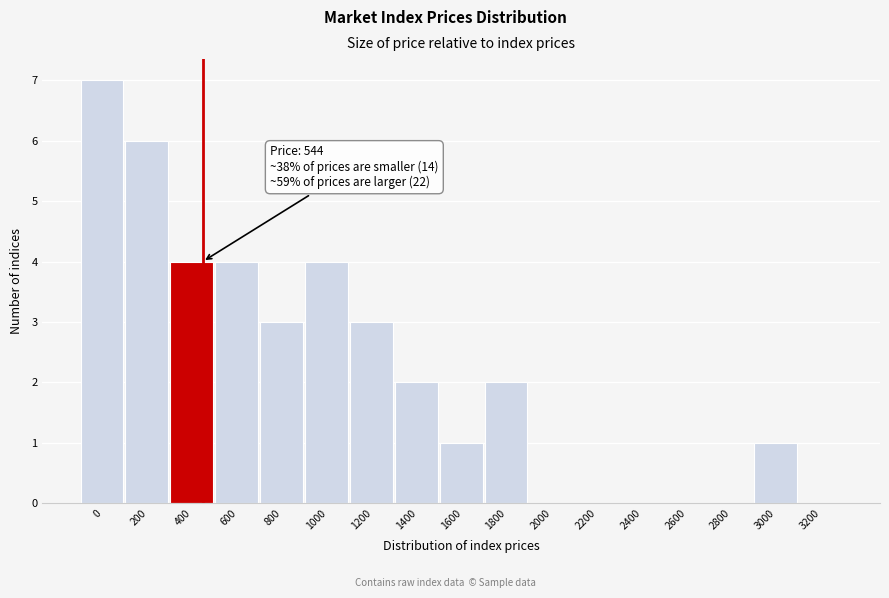

Reading left to right, what are all the values shown in this chart?

0=7	200=6	400=4	600=4	800=3	1000=4	1200=3	1400=2	1600=1	1800=2	2000=0	2200=0	2400=0	2600=0	2800=0	3000=1	3200=0